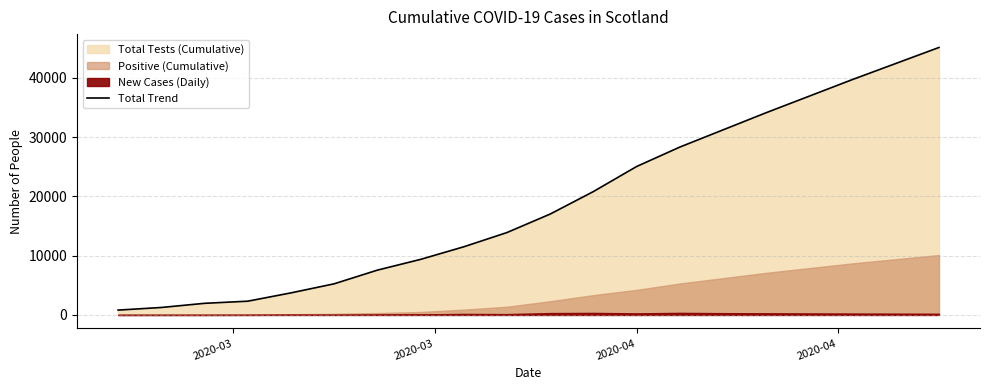

What is the maximum value for Total Trend?

45100